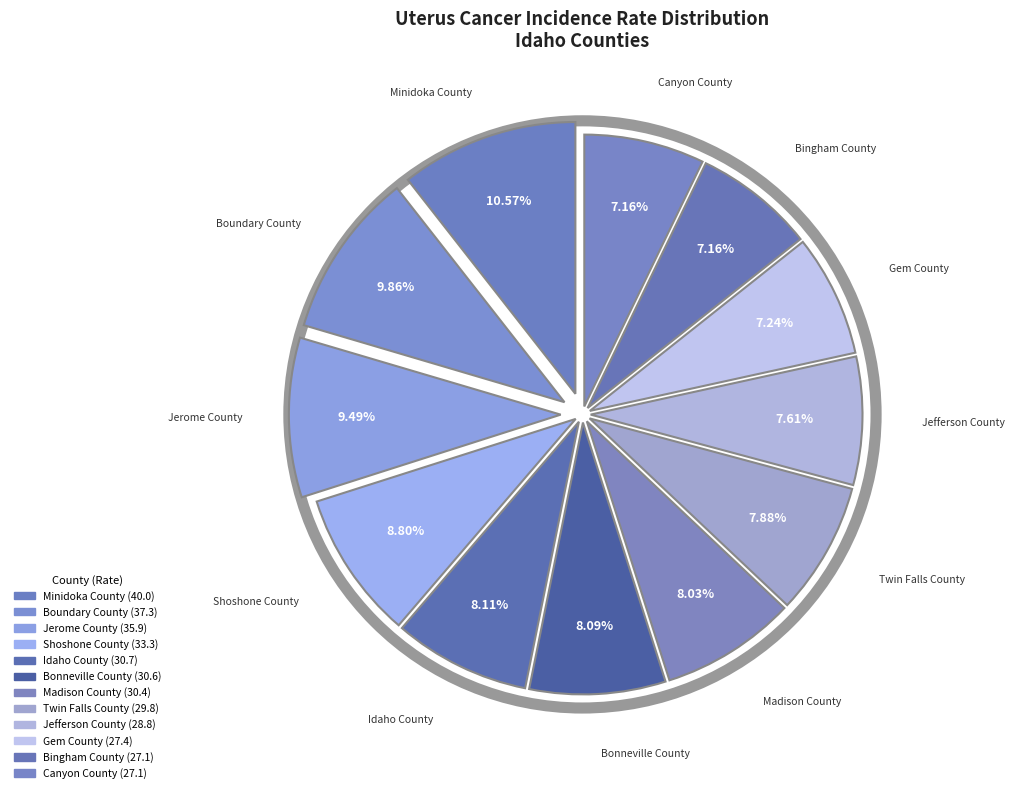

Count the number of slices in the pie.

12